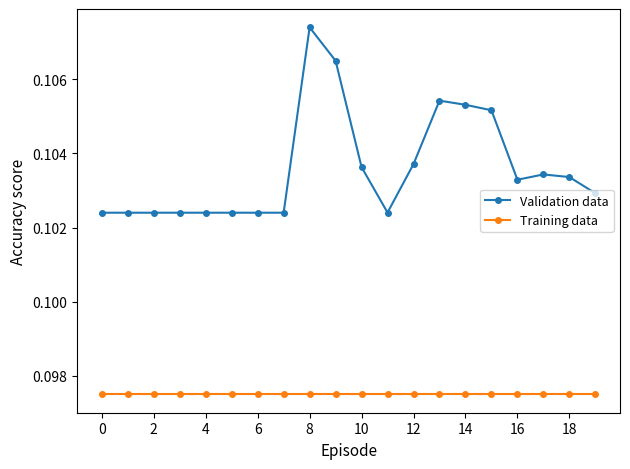

Rank the series by their average value, from lowest to highest.

Training data, Validation data